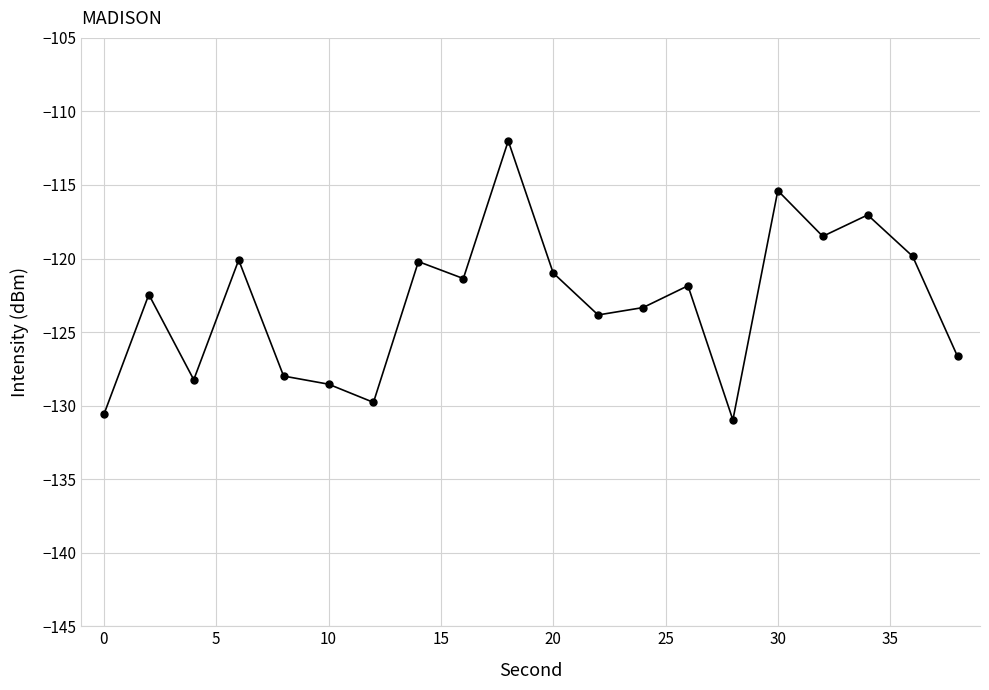

What is the minimum value shown in the chart?

-131.0